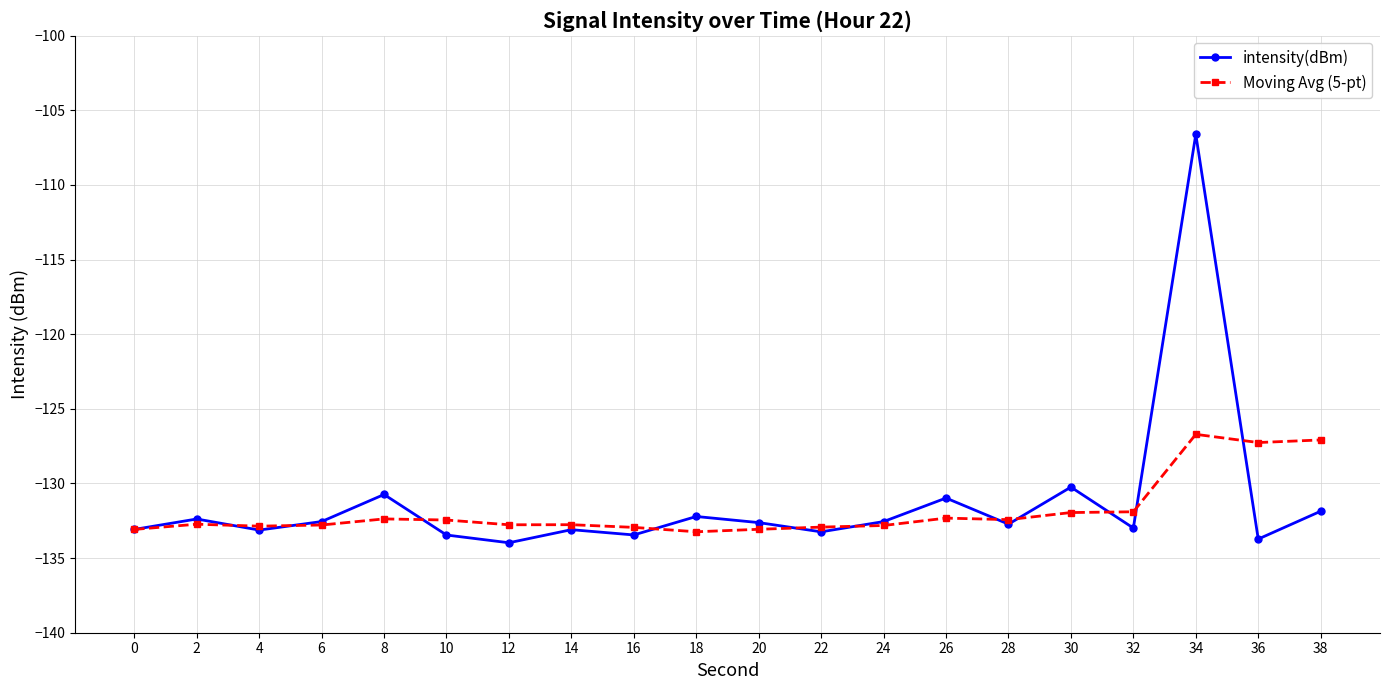

Count the number of data series in this chart.

2